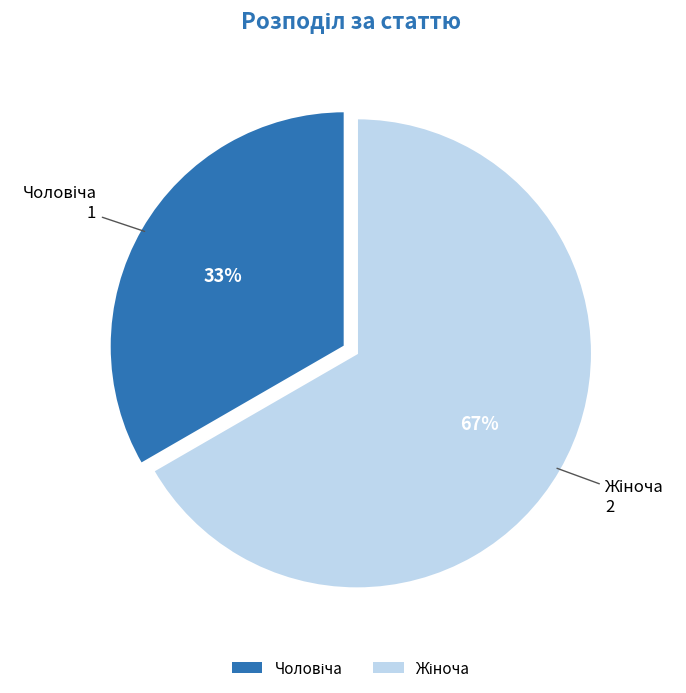

To the nearest percent, what is the average slice percentage?

50%